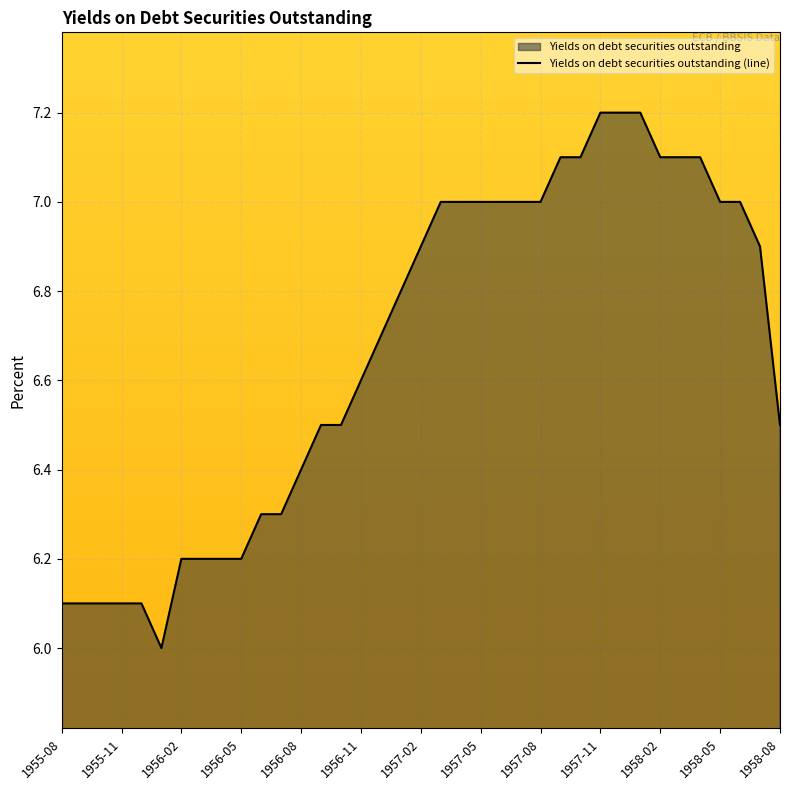

True or false: the data shows 11.8 at 19.

False